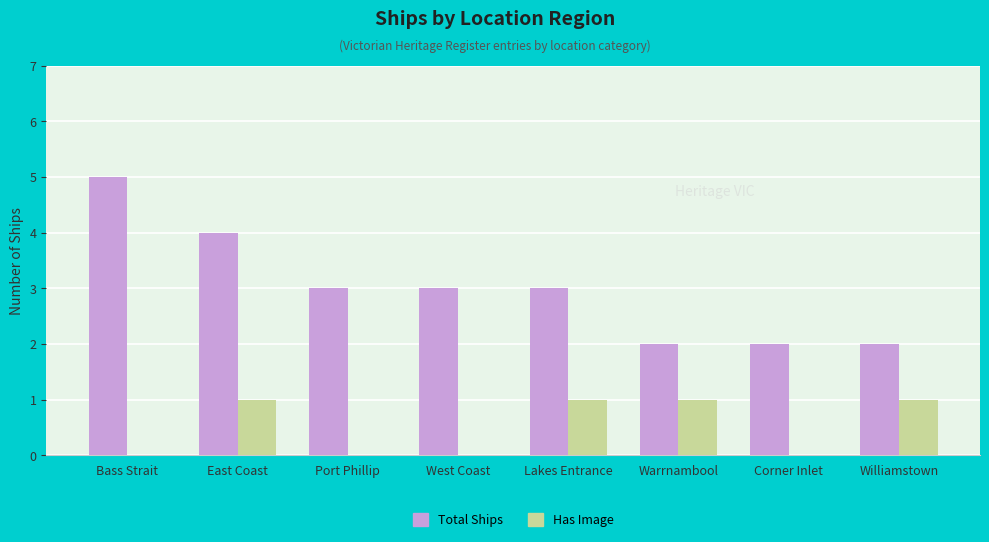

What value does the Total Ships series have at Bass Strait?

5